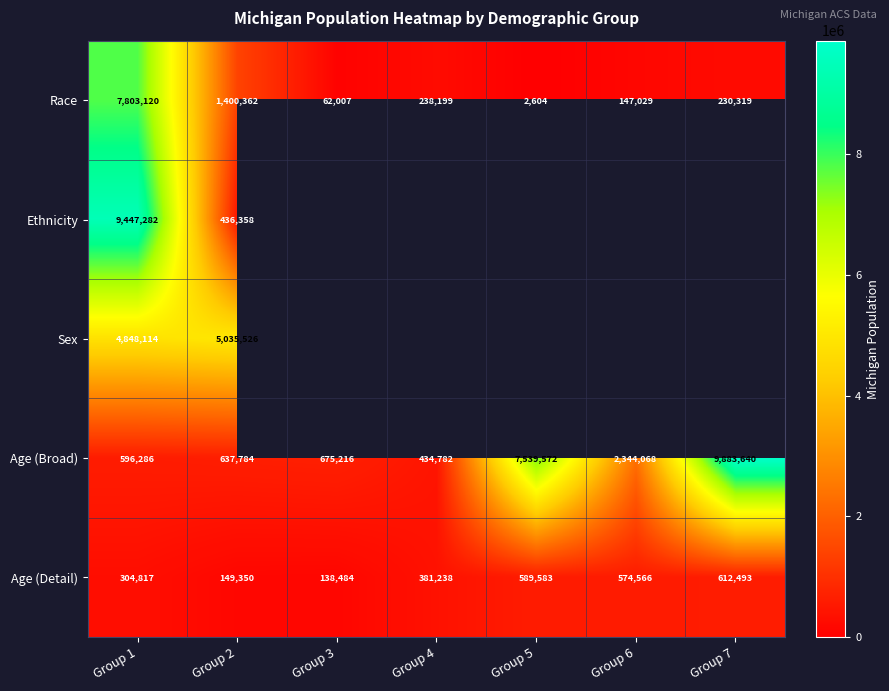

How many data points in Age (Detail) are less than 381238?

3